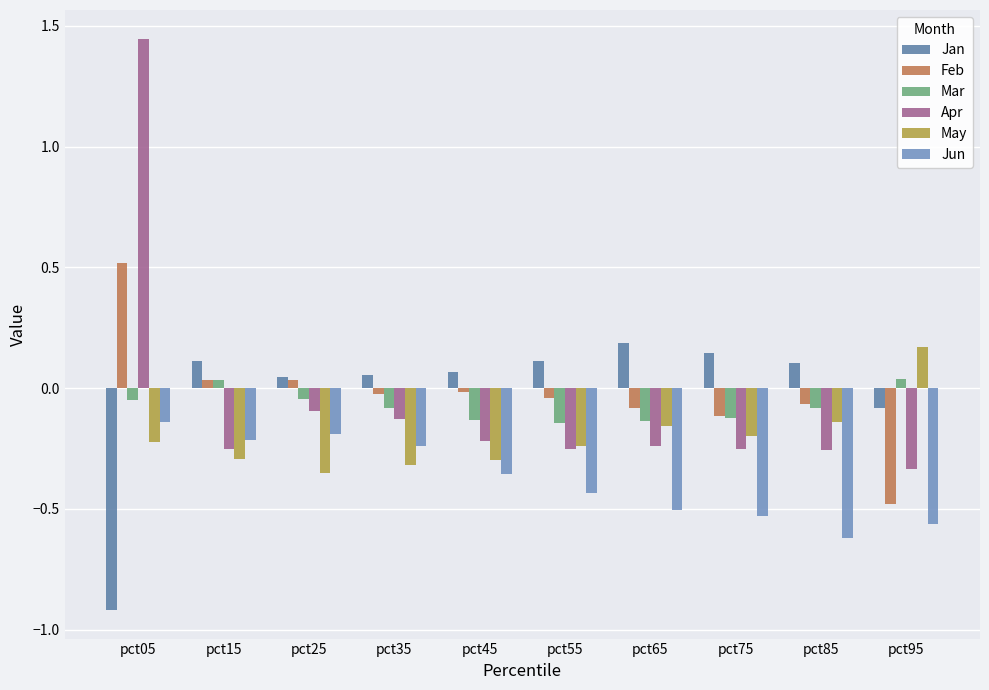

Where is May nearest to the value 0?

pct85